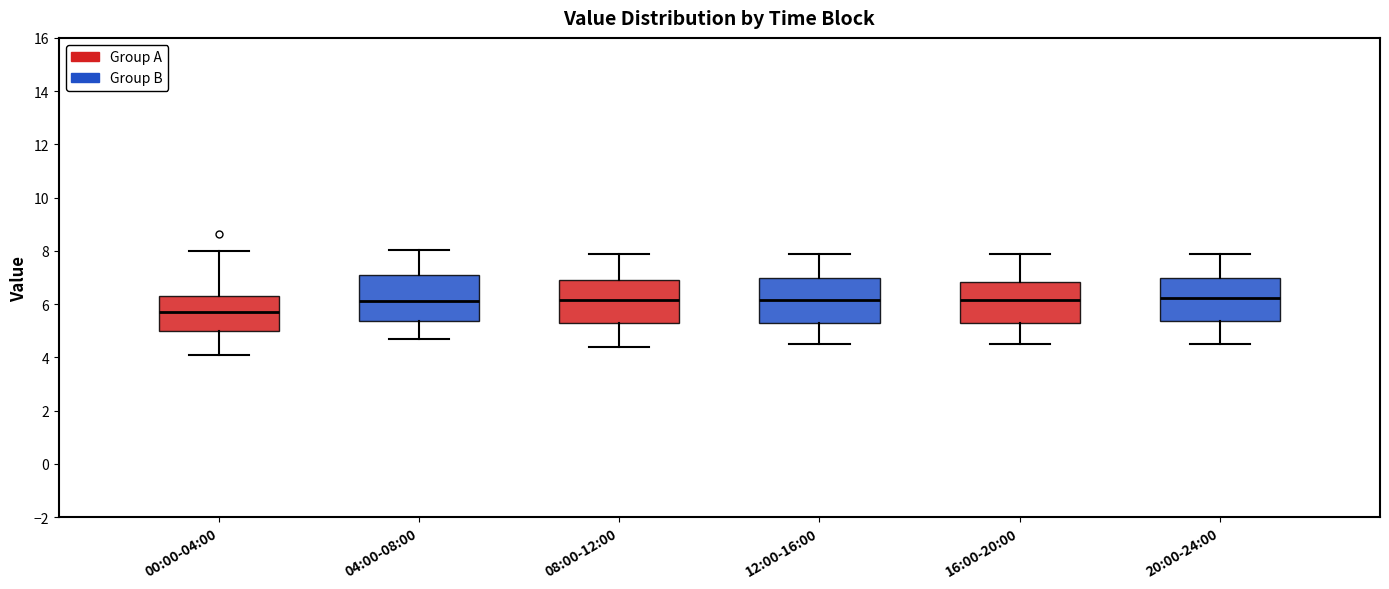

Where does the median line of the box for 12:00-16:00 sit on the y-axis? The values are not printed on the chart, so give them approximately, as read against the axis.

6.2